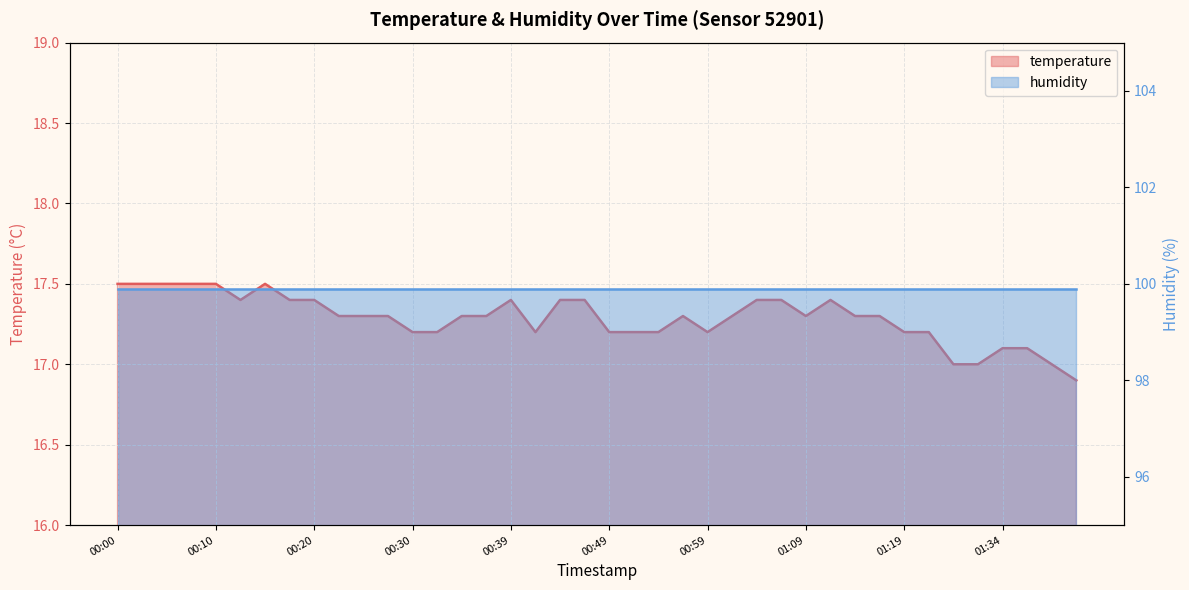

What is the change in value from 00:08 to 00:25?

-0.2